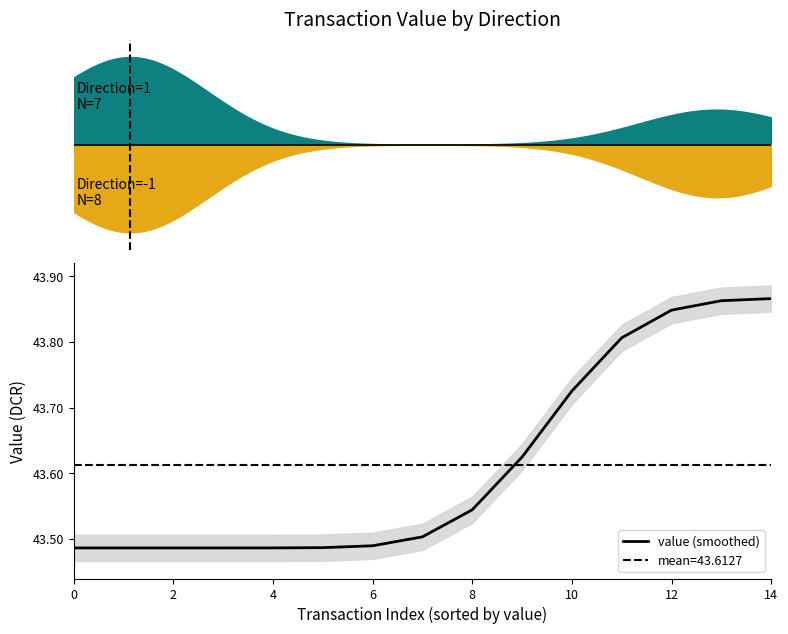

The value at 10 is 18.4. True or false?

False